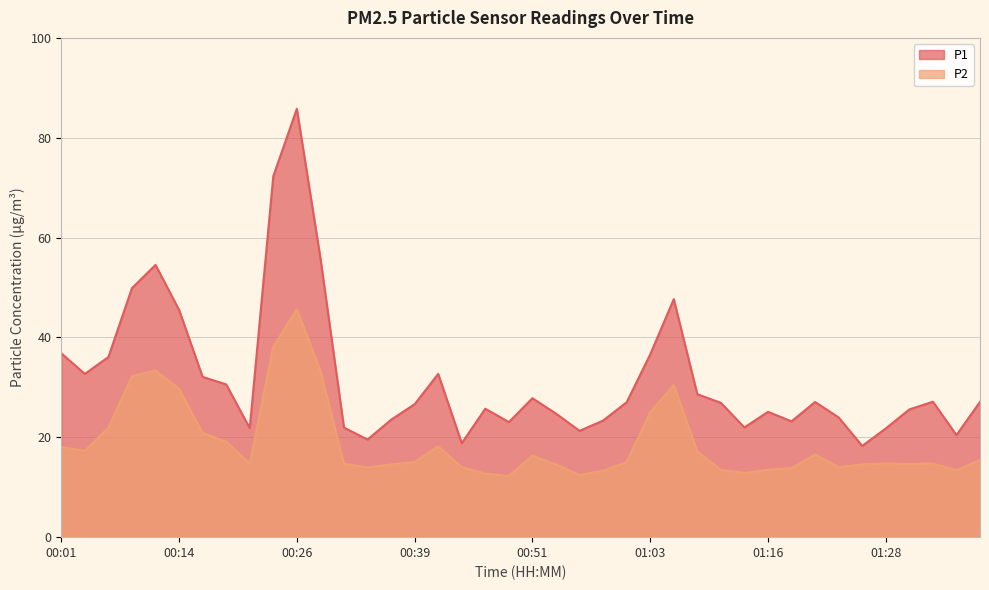

How many values in the P2 series exceed 15?

20